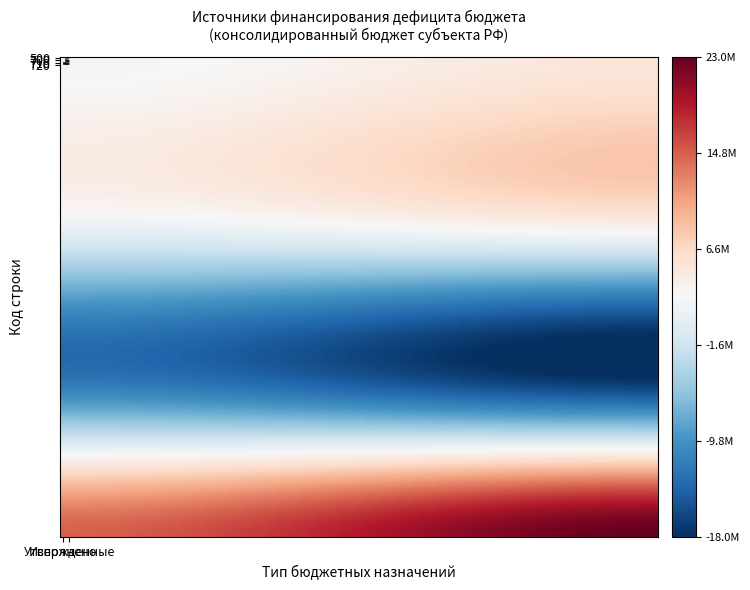

What is the lowest value of the 700 series?

2099546.4